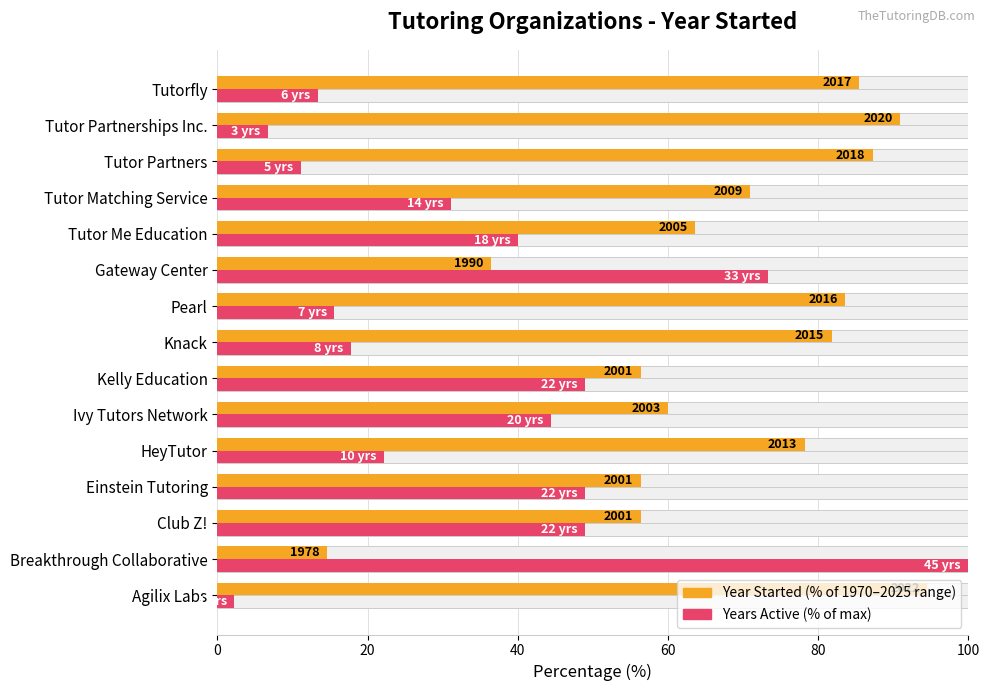

At Ivy Tutors Network, list the series in order from largest to smallest.

Year Started (% of 1970–2025 range), Years Active (% of max)